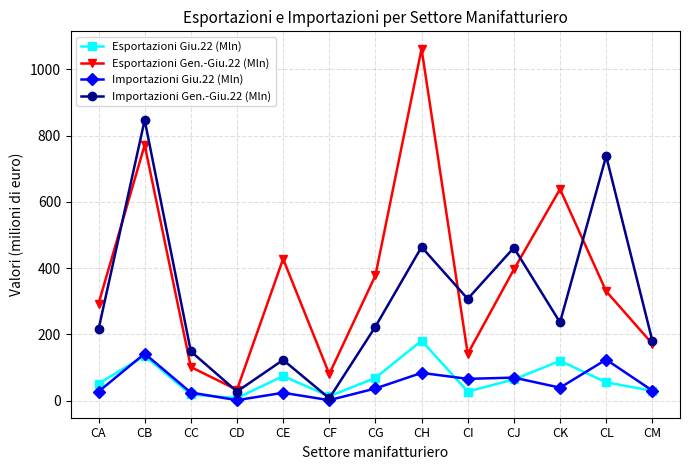

How many lines are shown in the chart?

4